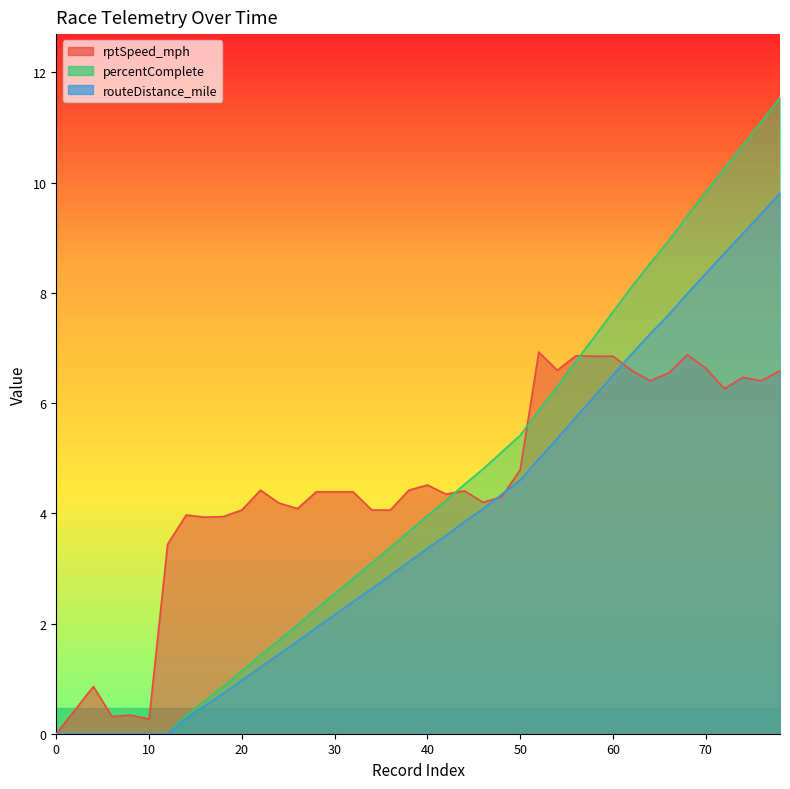

Where do rptSpeed_mph and routeDistance_mile first cross each other?

46 and 48